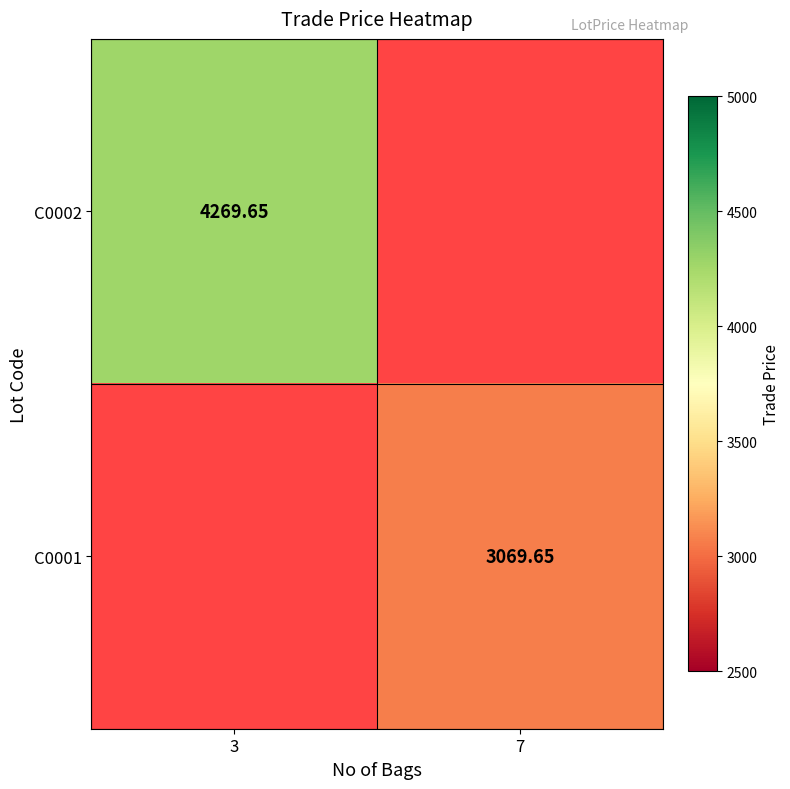

How many data points does each series have?

2